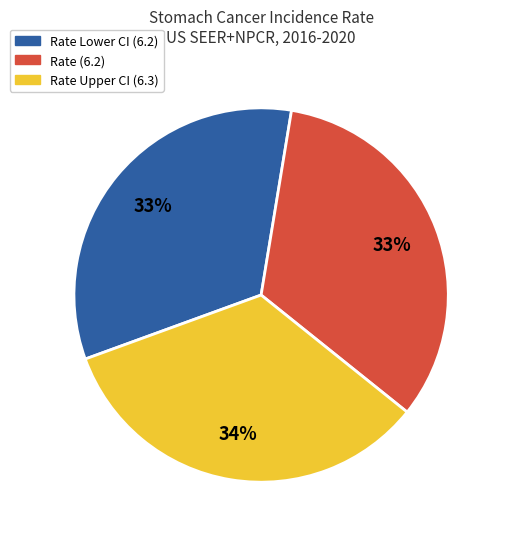

To the nearest percent, what is the combined percentage of Rate (6.2) and Rate Upper CI (6.3)?

67%